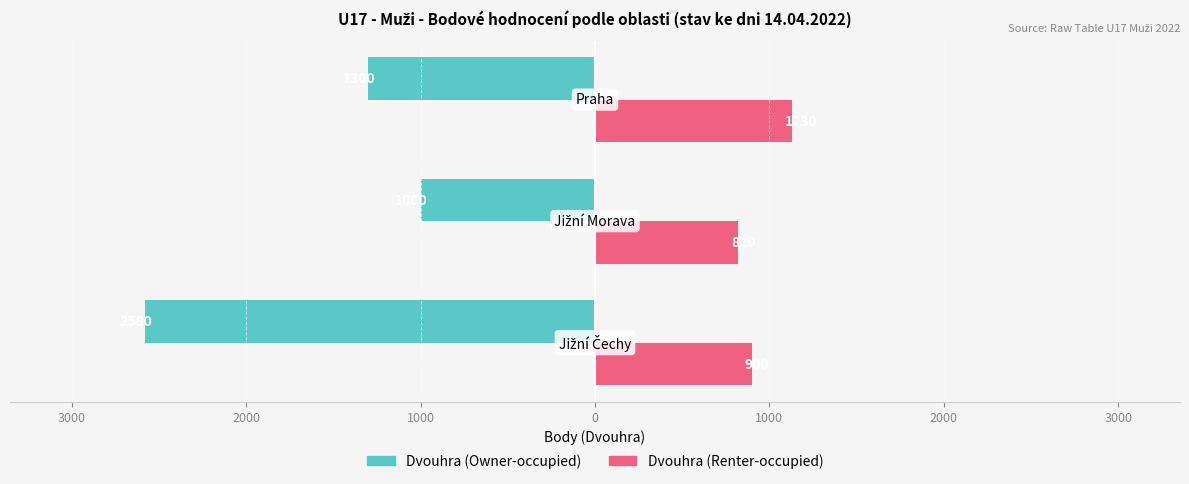

What is the sum of all Dvouhra (Owner-occupied) values?

-4880